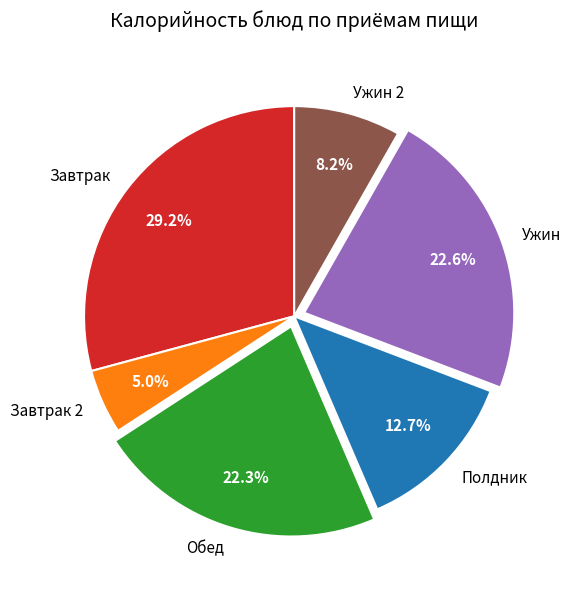

What percentage do Завтрак 2 and Полдник together represent?

17.7%